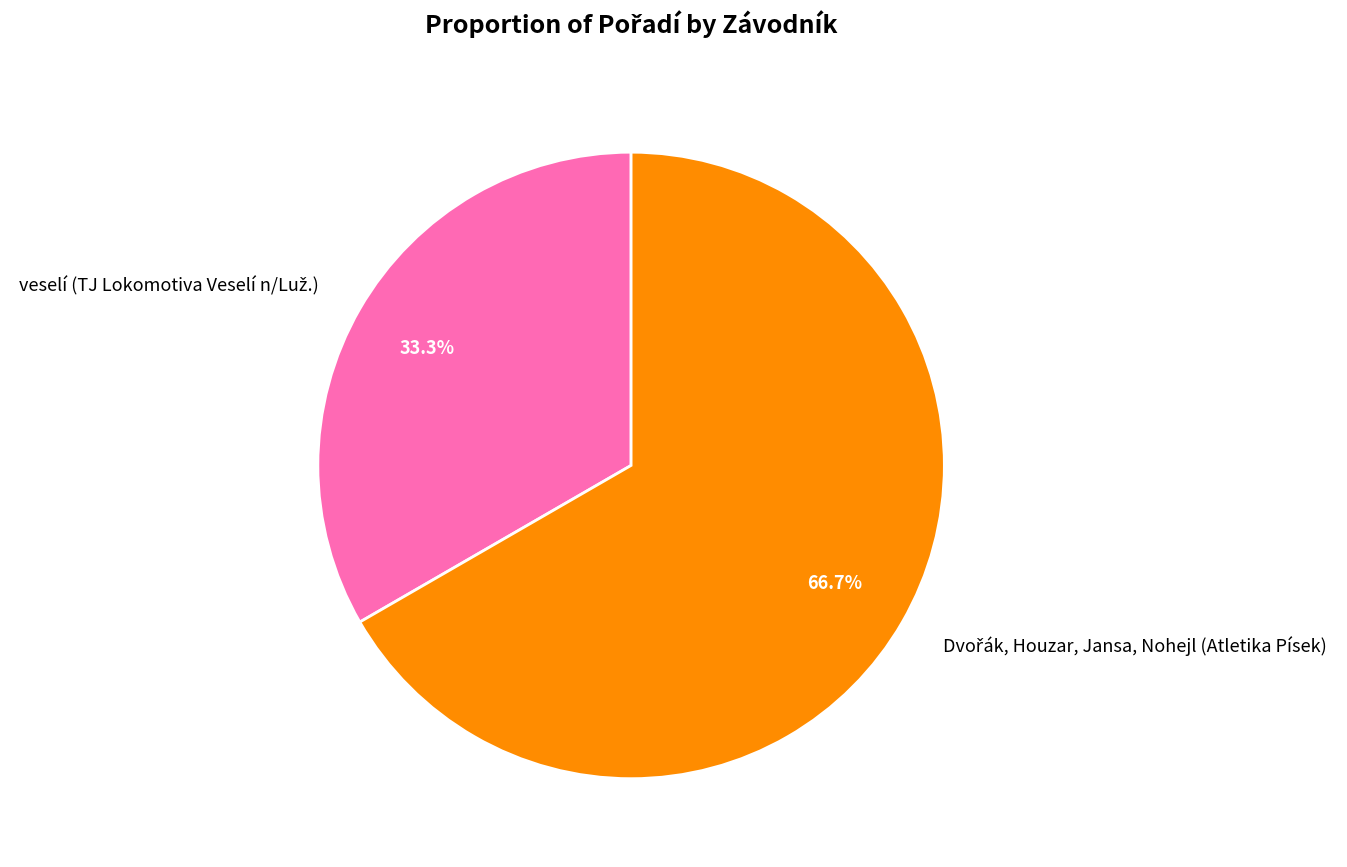

Count the number of slices in the pie.

2